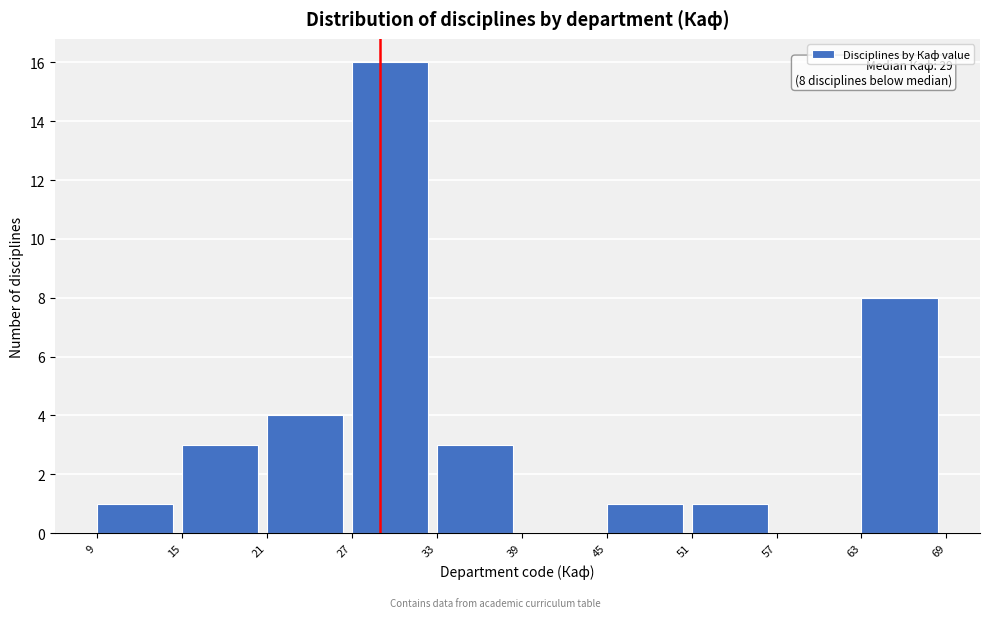

Which range on the x-axis has the tallest bar?

27 to 33